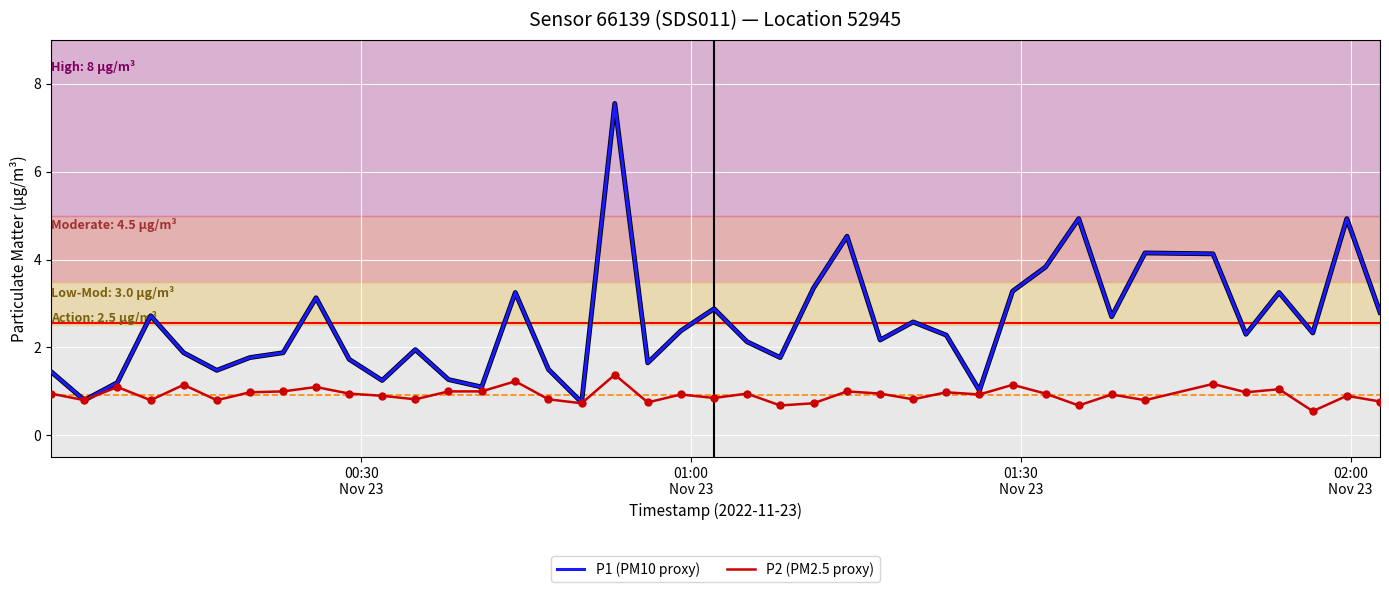

Rank the series by their average value, from highest to lowest.

P1 (PM10 proxy), P2 (PM2.5 proxy)